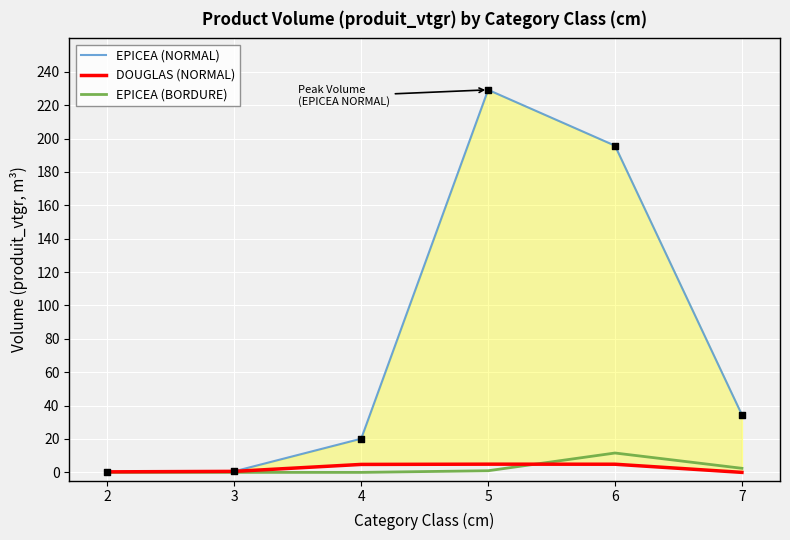

Which series reaches the minimum Y coordinate?

DOUGLAS (NORMAL)